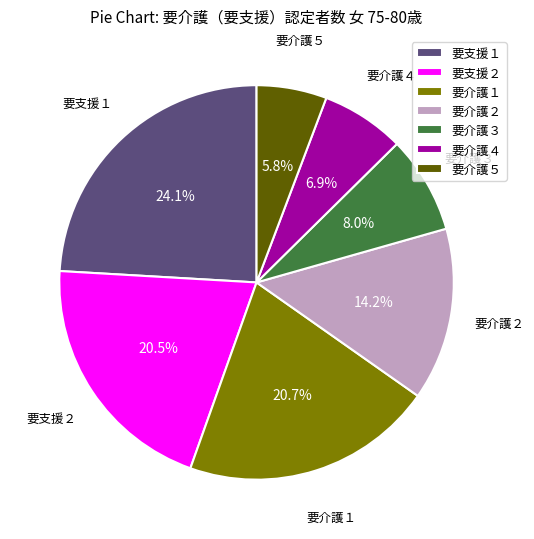

How many slices are in this pie chart?

7